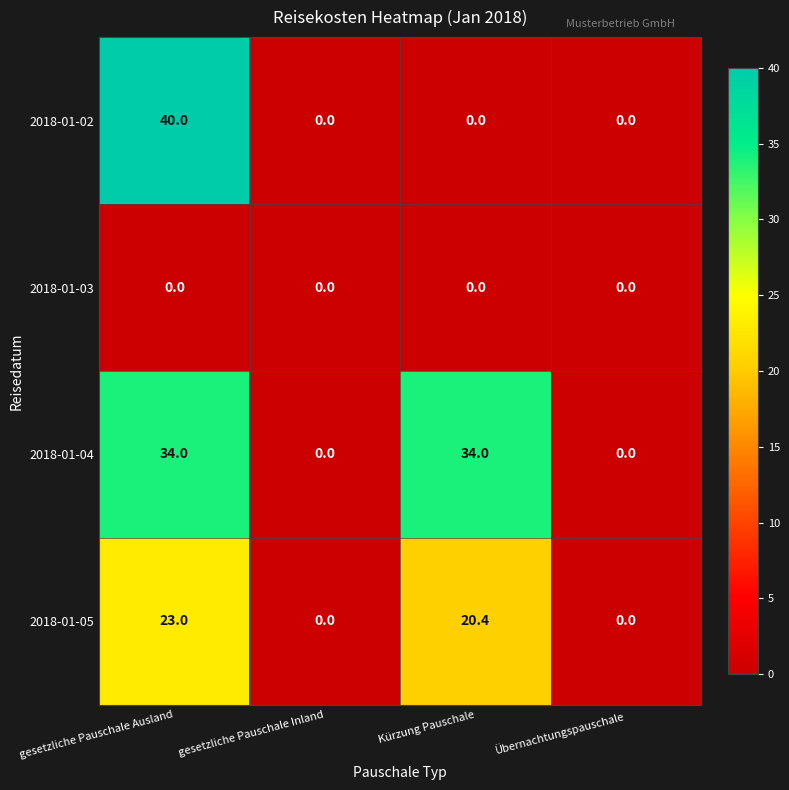

At which category is the sum across all series the highest?

gesetzliche Pauschale Ausland